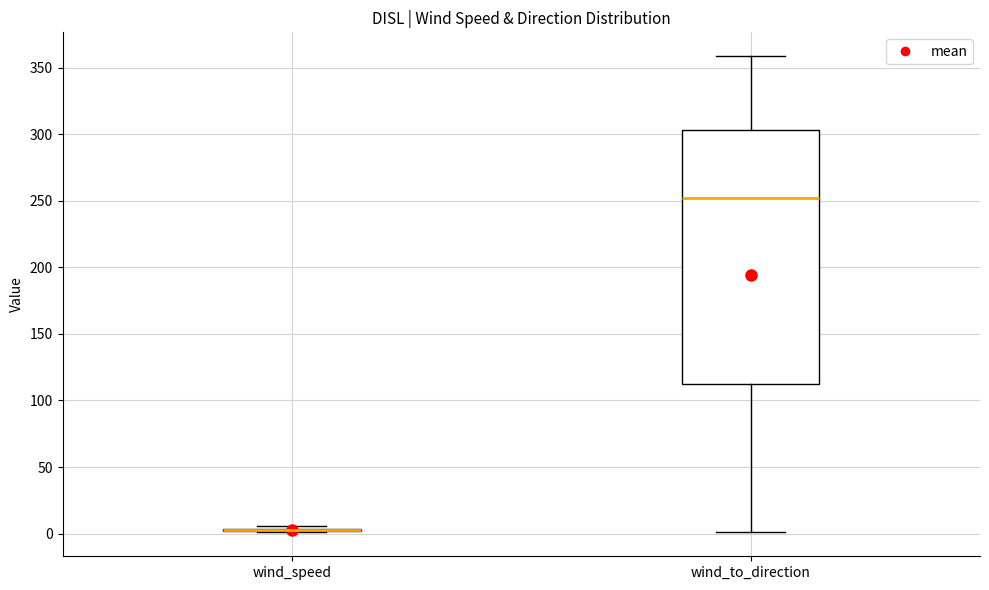

Comparing the boxes themselves (not the whiskers), which one is the tallest?

wind_to_direction